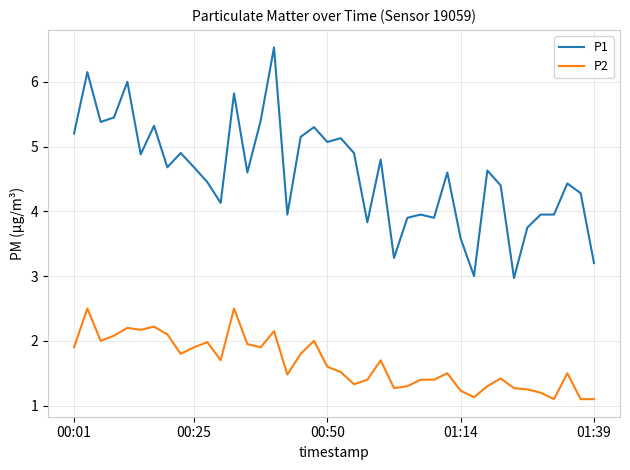

What is the maximum value for P1?

6.5